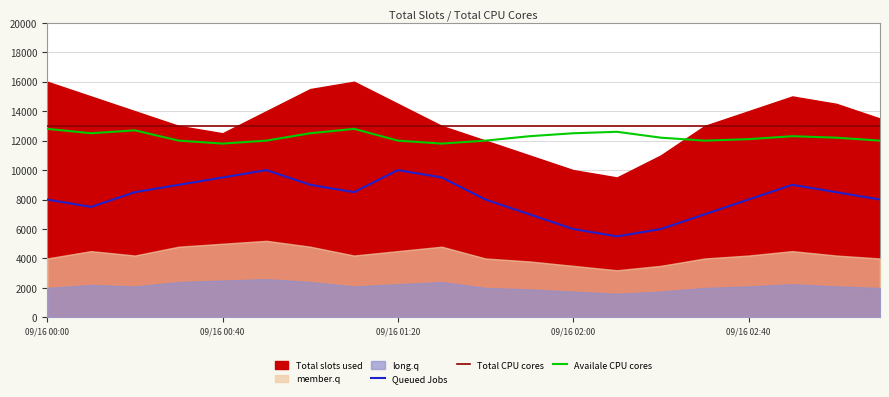

What is the label of the 20th point from the right?

09/16 00:00